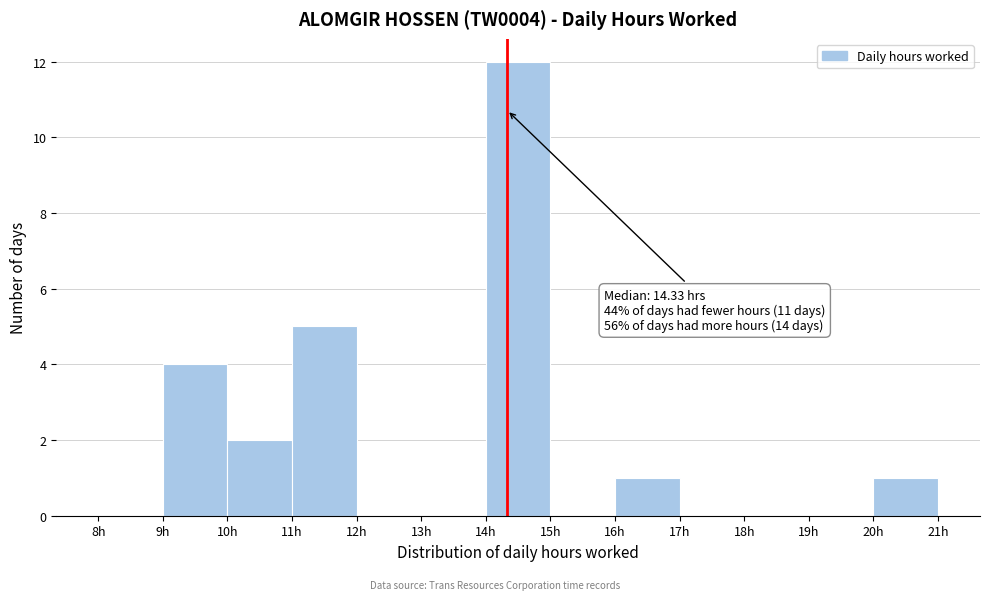

Over which range of the x-axis is the bar tallest?

14 to 15